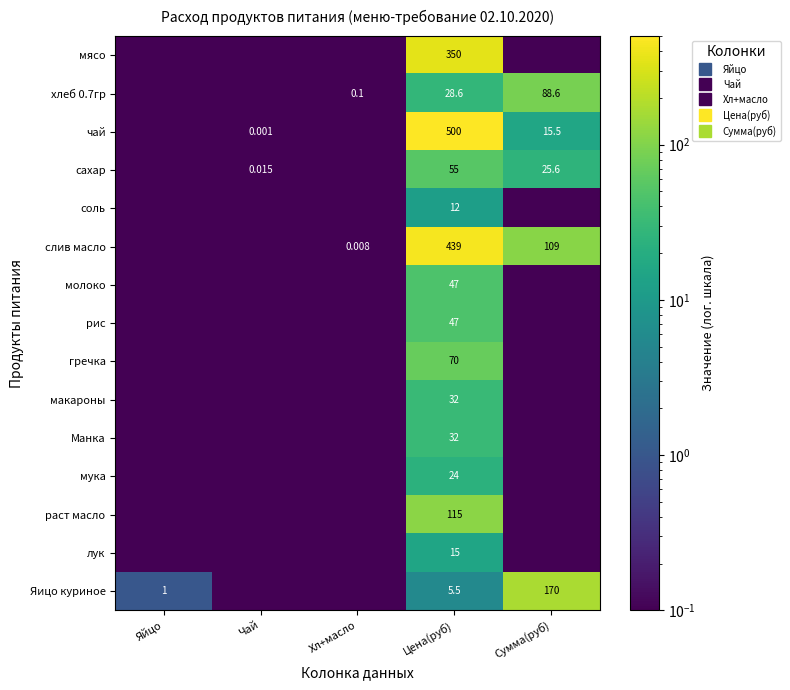

What is the average value of the Яицо куриное series?

35.4